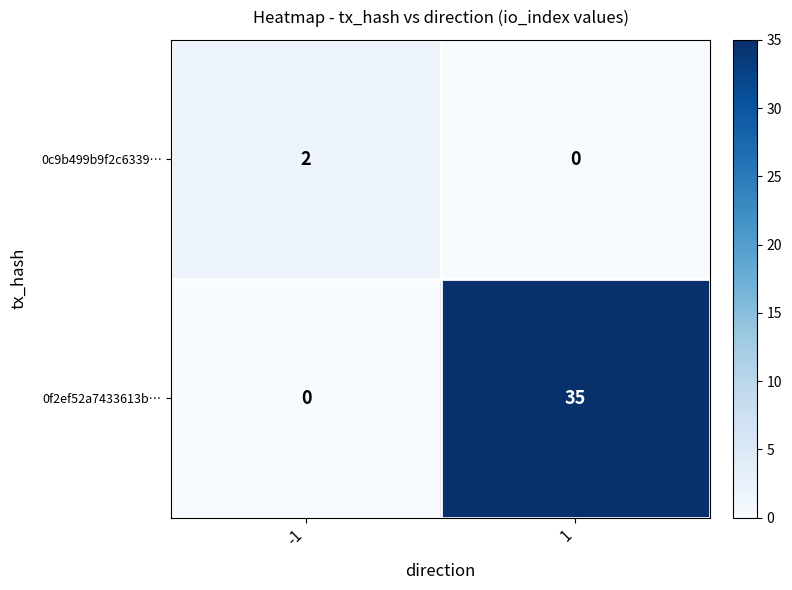

What is the spread (max minus min) of values at 1?

35